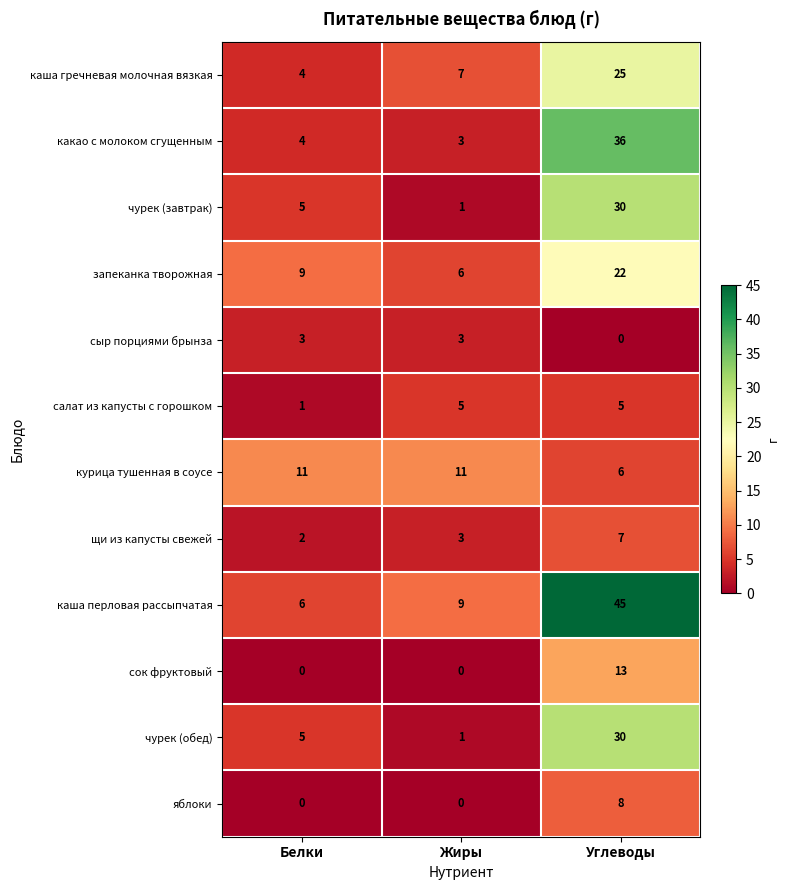

What is the spread (max minus min) of values at Углеводы?

45